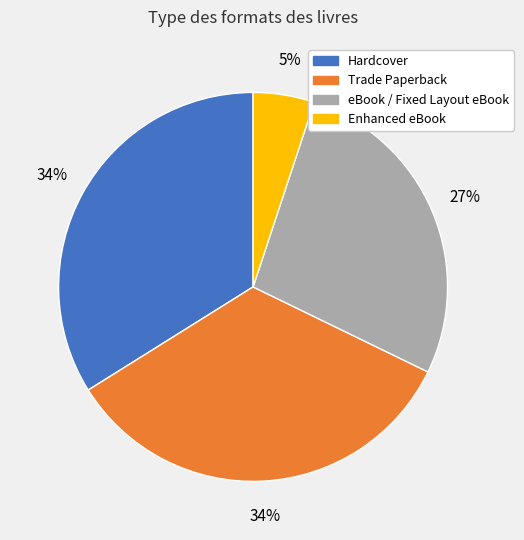

Is there any slice that represents more than half of the pie?

No